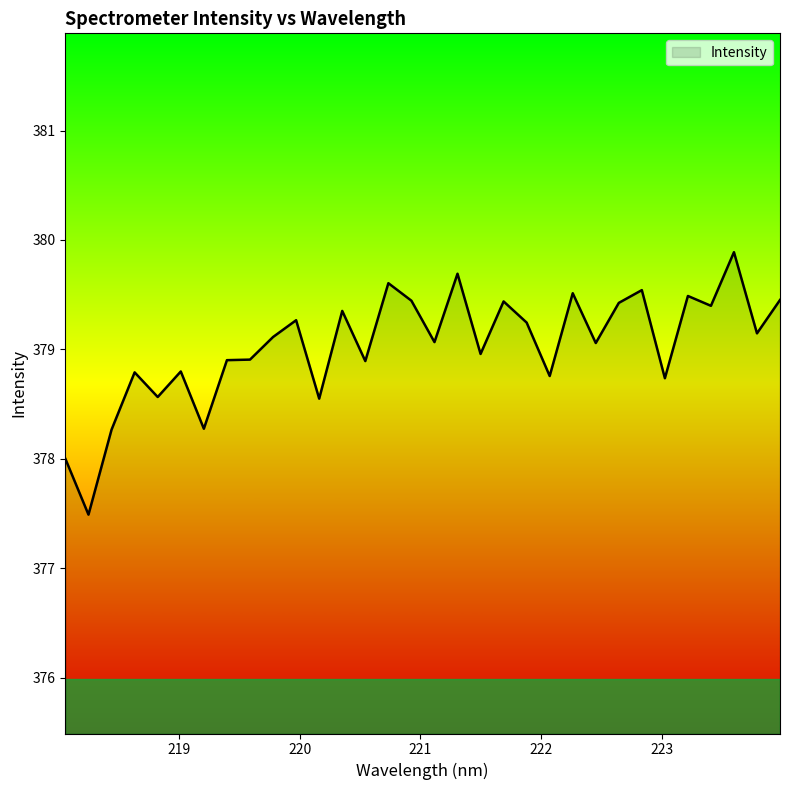

True or false: the data has more than 2 interior local peaks.

True